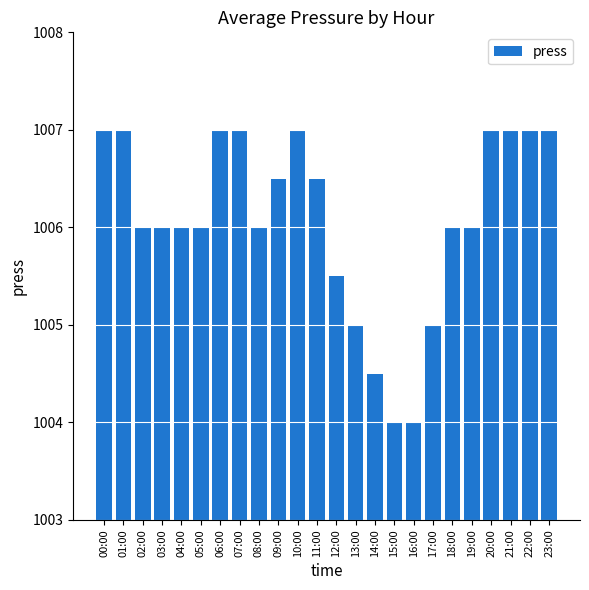

The chart shows a value of 388.1 at 12:00. True or false?

False